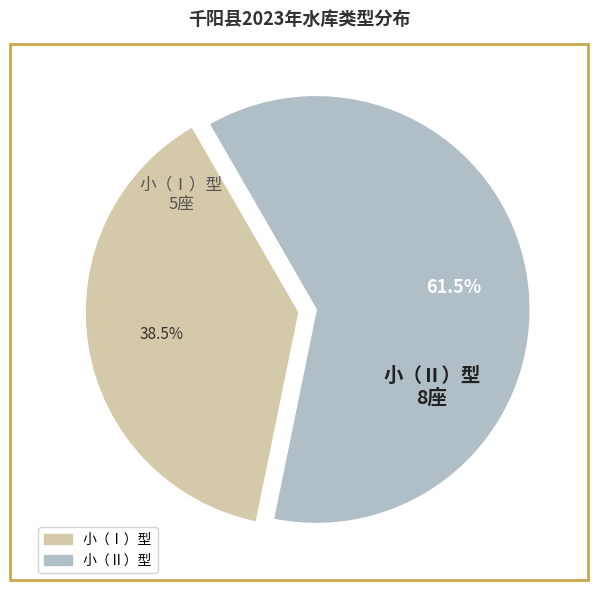

Rank the categories by value from lowest to highest.

小（Ⅰ）型, 小（Ⅱ）型